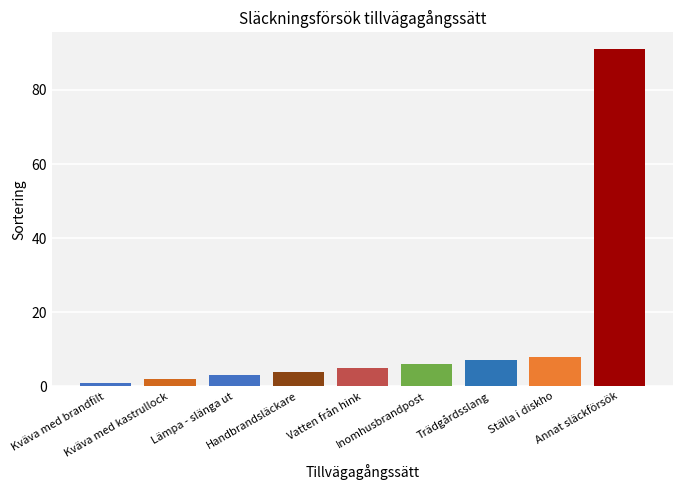

What is the value of the 7th bar from the left?

7